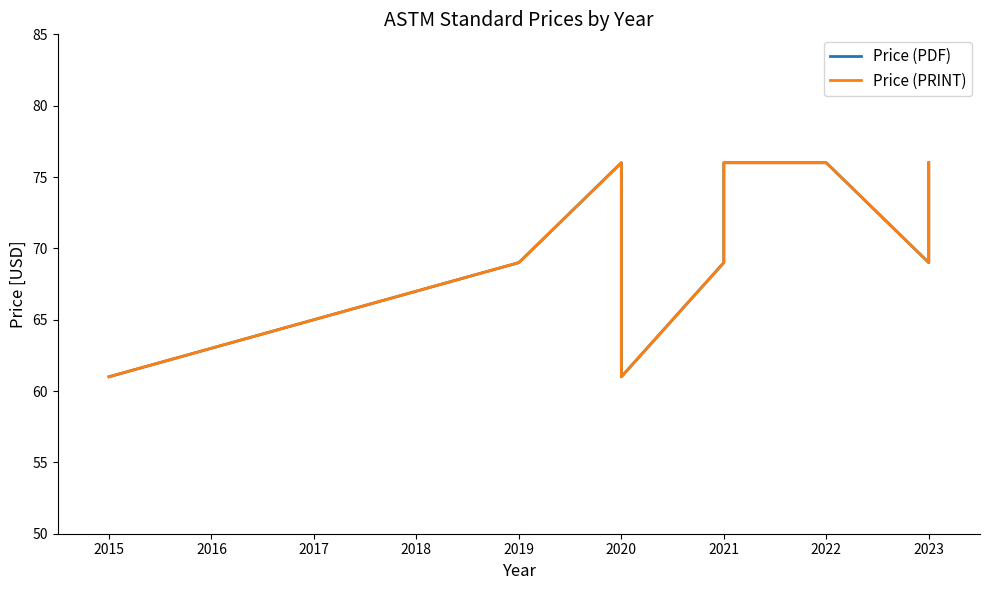

Which series has the widest spread of values?

Price (PDF)